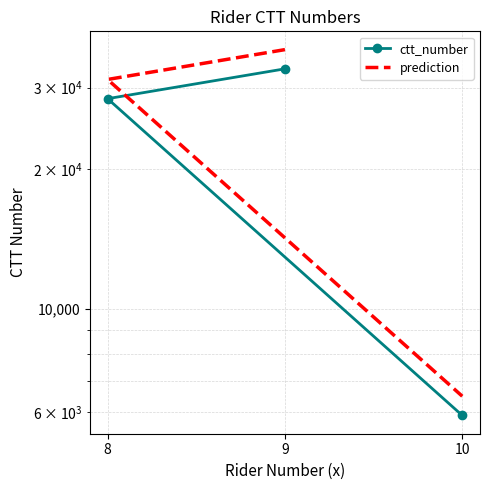

Which series has the widest spread of values?

prediction